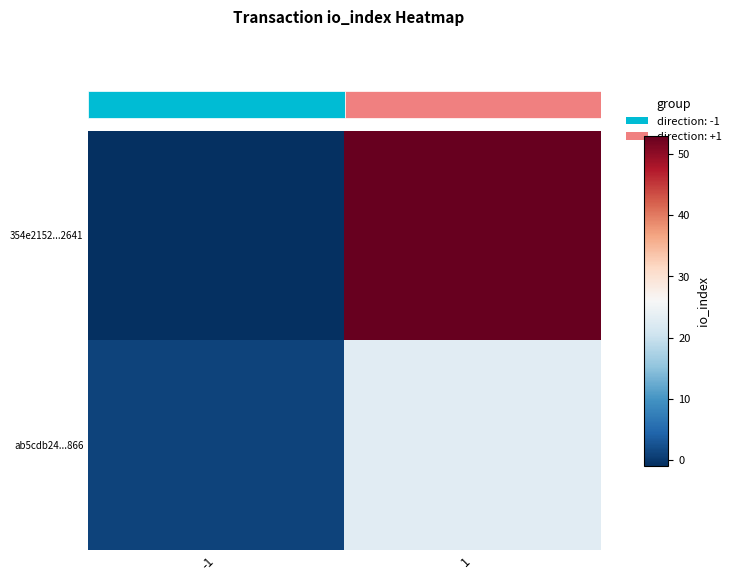

How many positive values does the 354e2152...2641 series have?

1